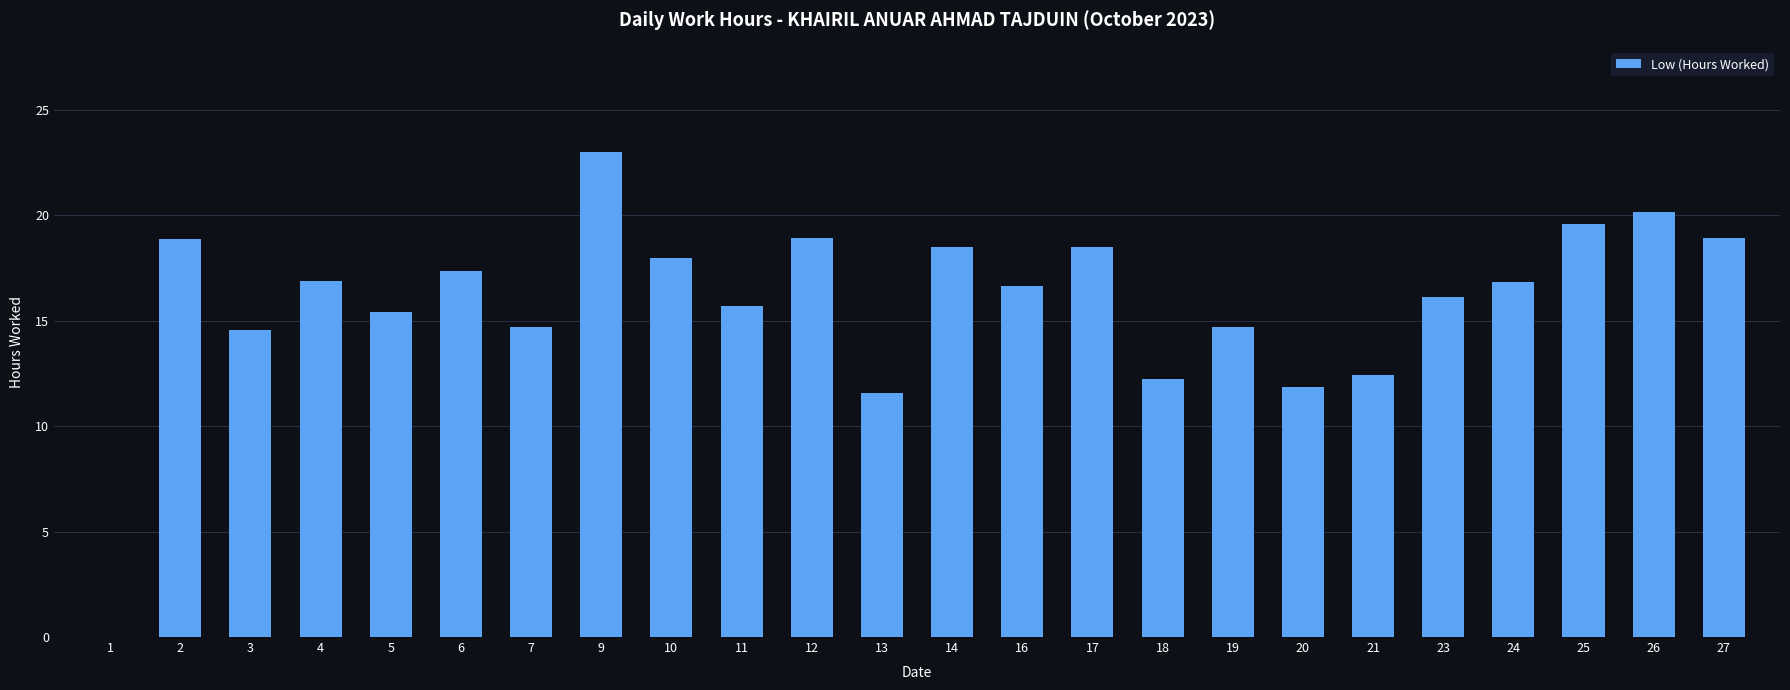

Where does the data first go above 16?

2